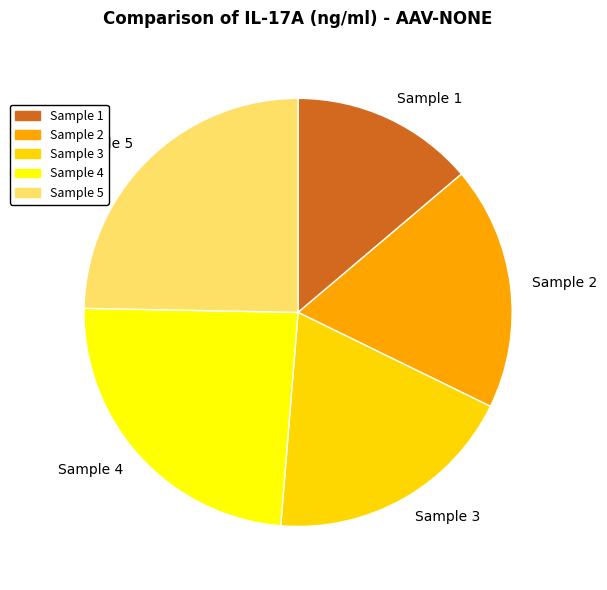

Is there any slice that represents more than half of the pie?

No